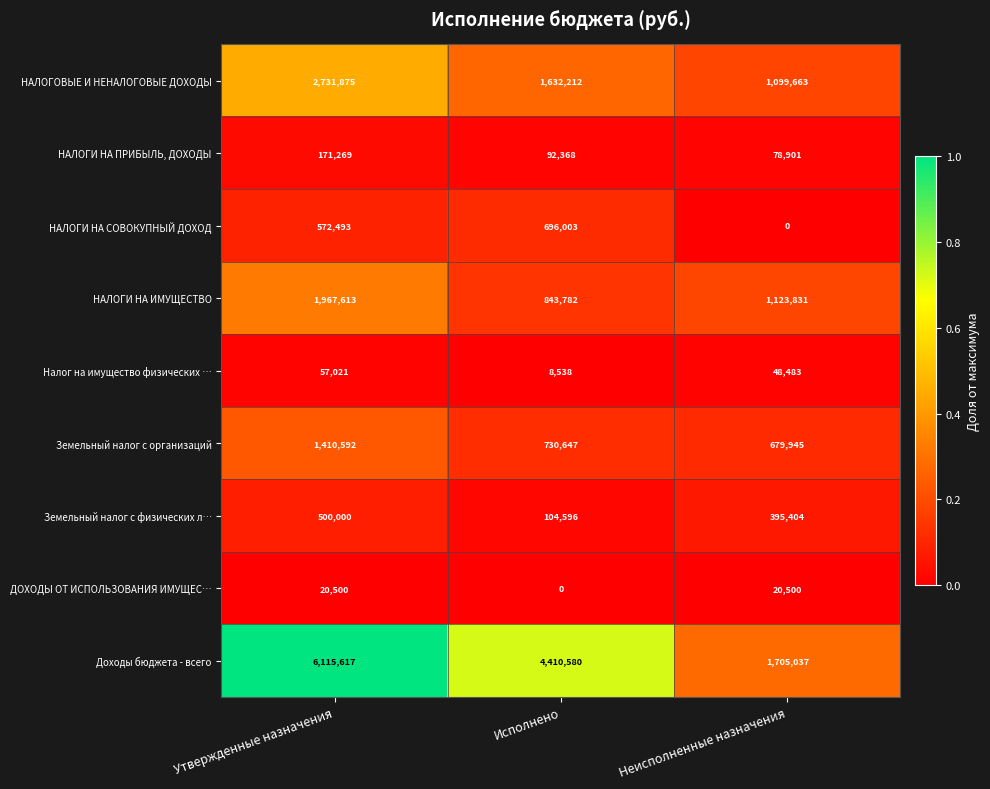

What is the difference between the Доходы бюджета - всего values at Утвержденные назначения and Неисполненные назначения?

4410580